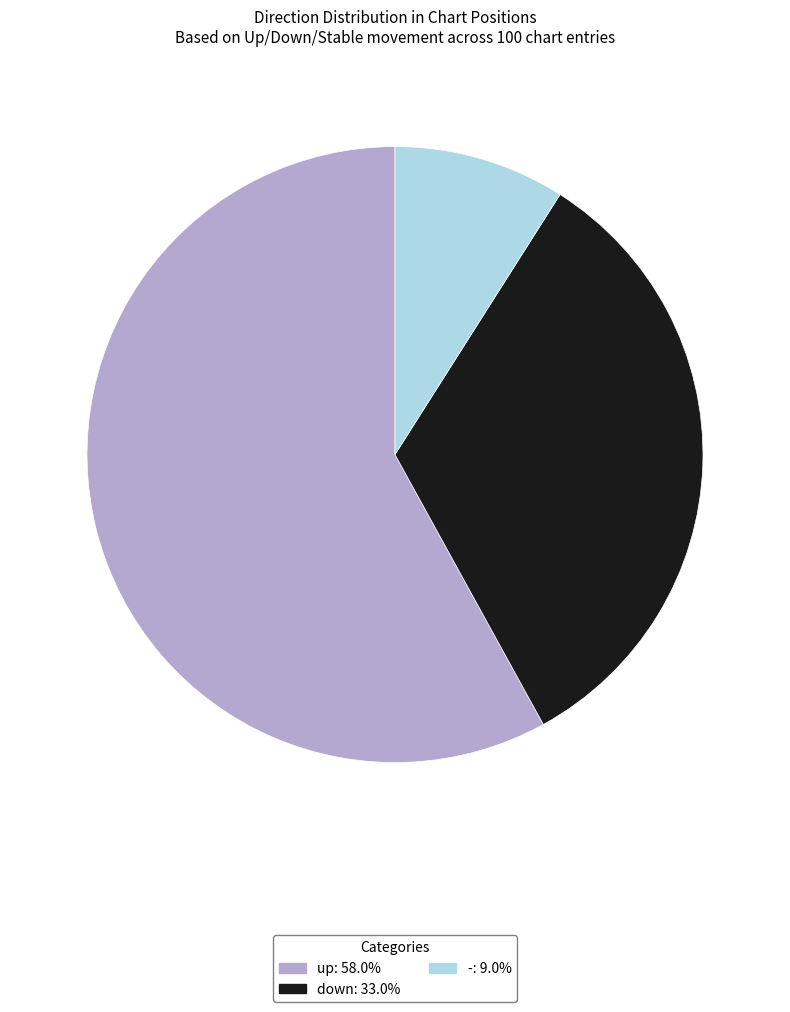

True or false: up accounts for 45% of the total.

False